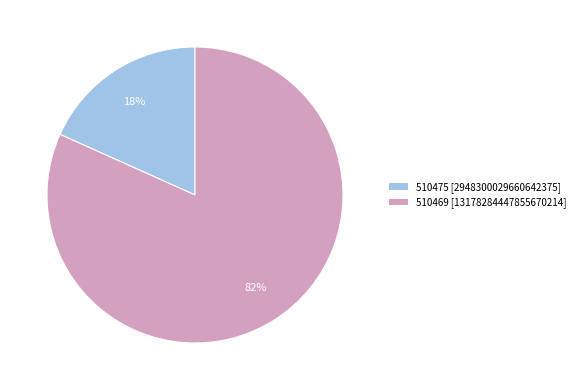

Is there any slice that represents more than half of the pie?

Yes